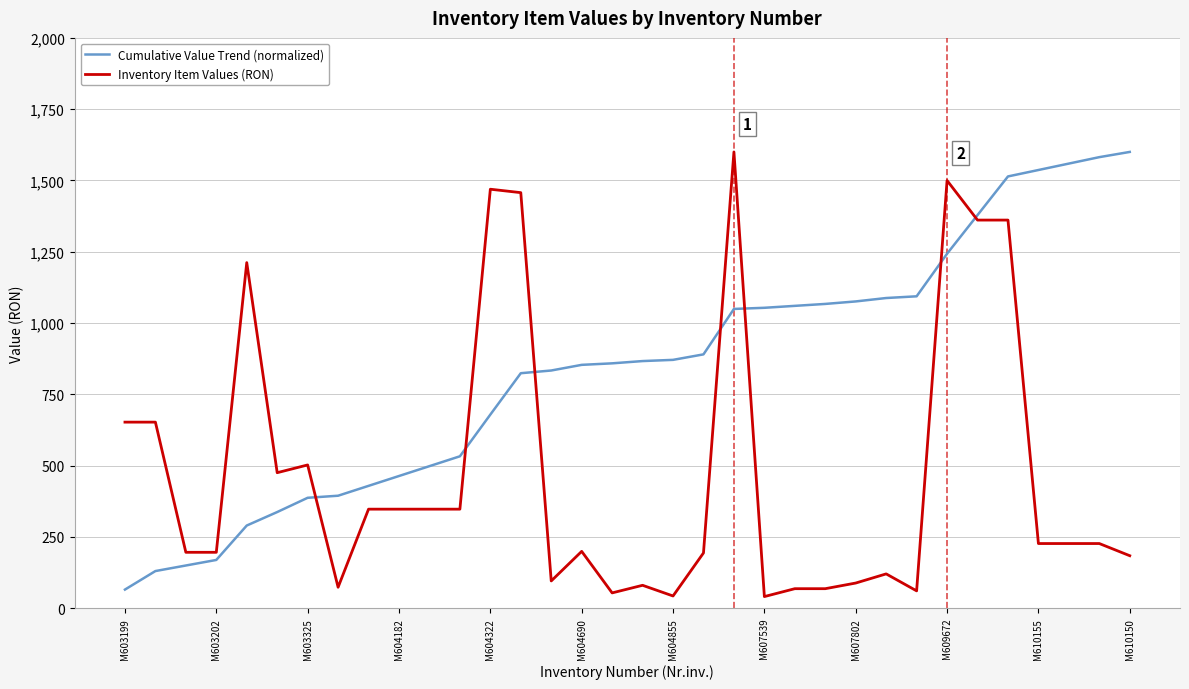

What is the maximum value for Cumulative Value Trend (normalized)?

1600.2